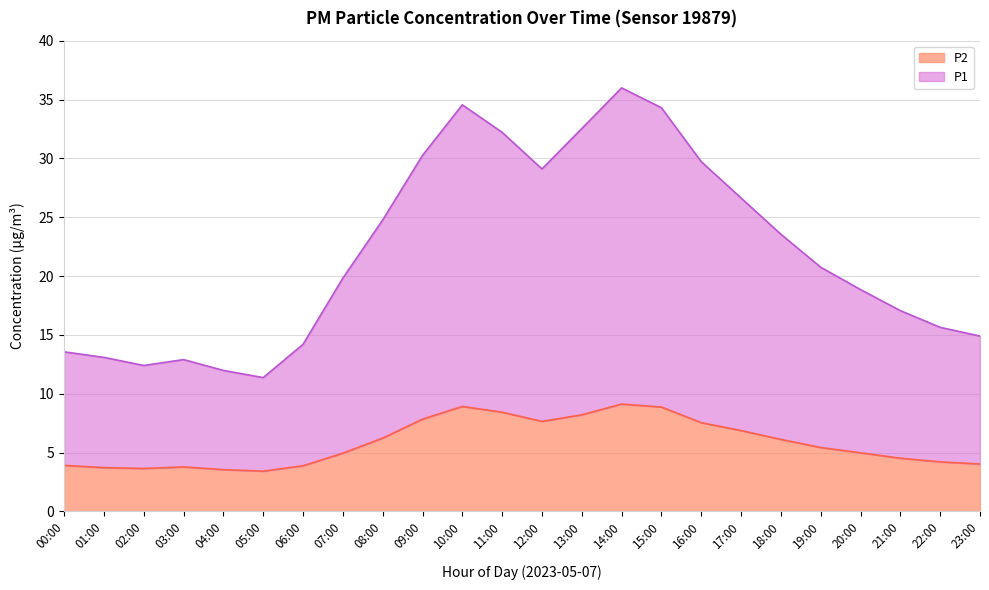

What is the total value across all series at 13:00?

32.5